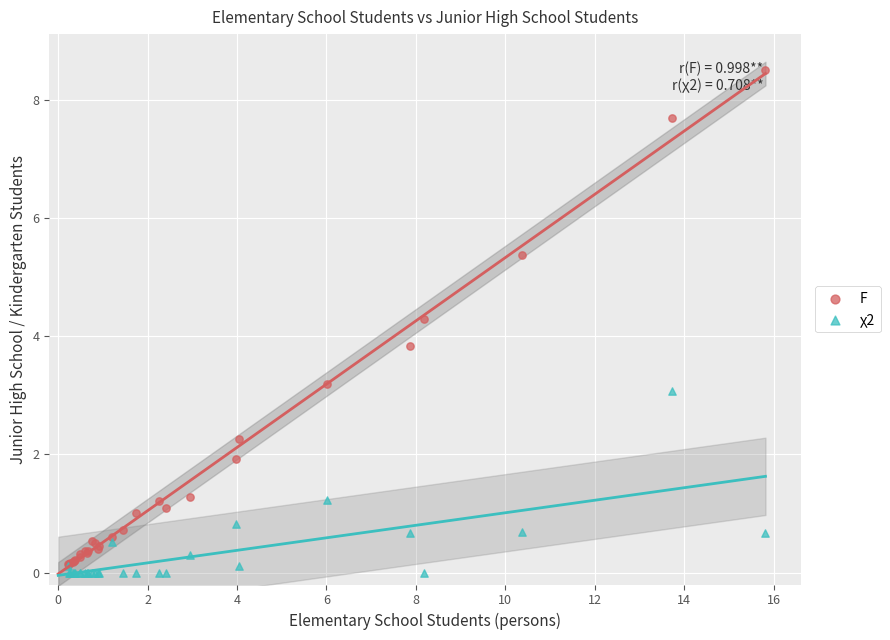

Which series has the widest spread of Y values?

F